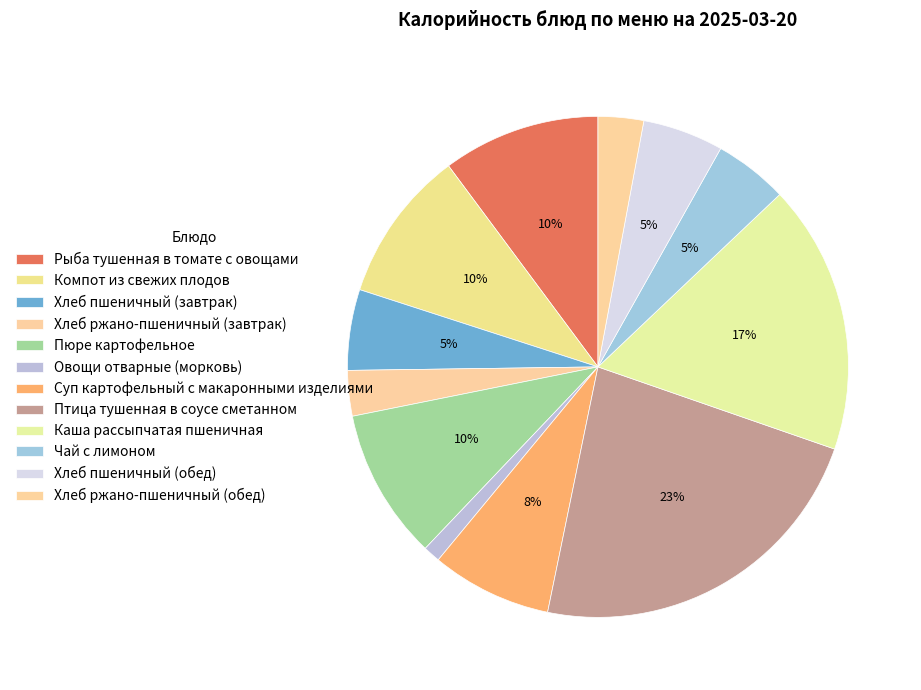

Does any single category account for the majority?

No